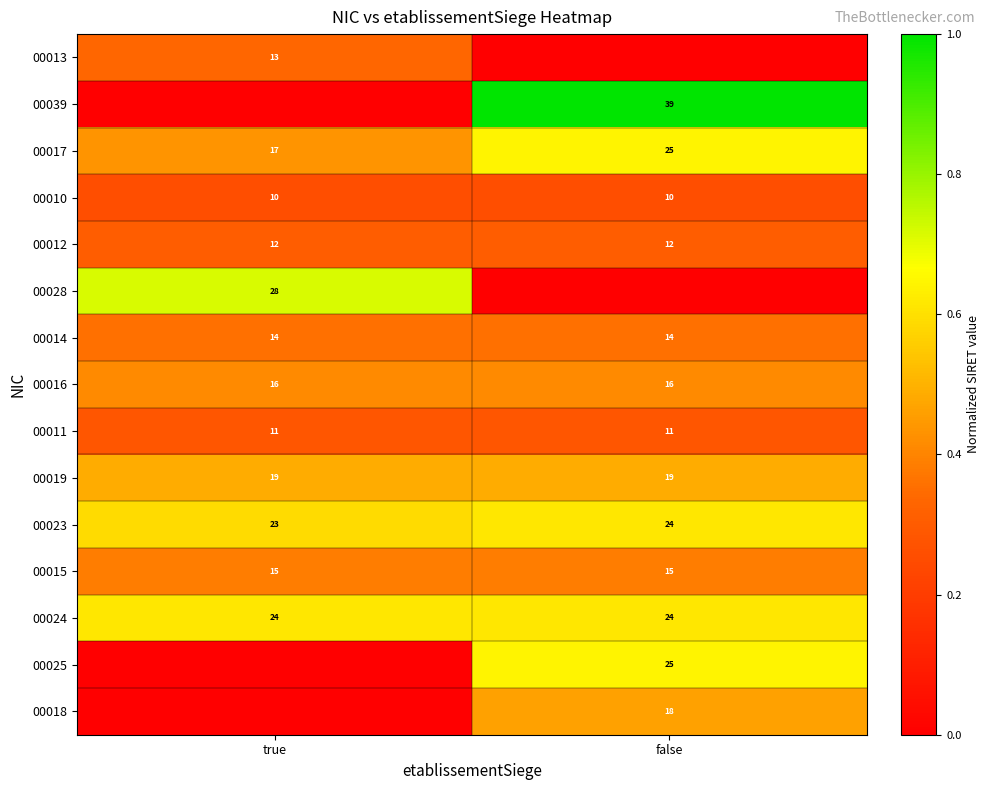

Is the value of 00011 at false greater than the value of 00028 at true?

No